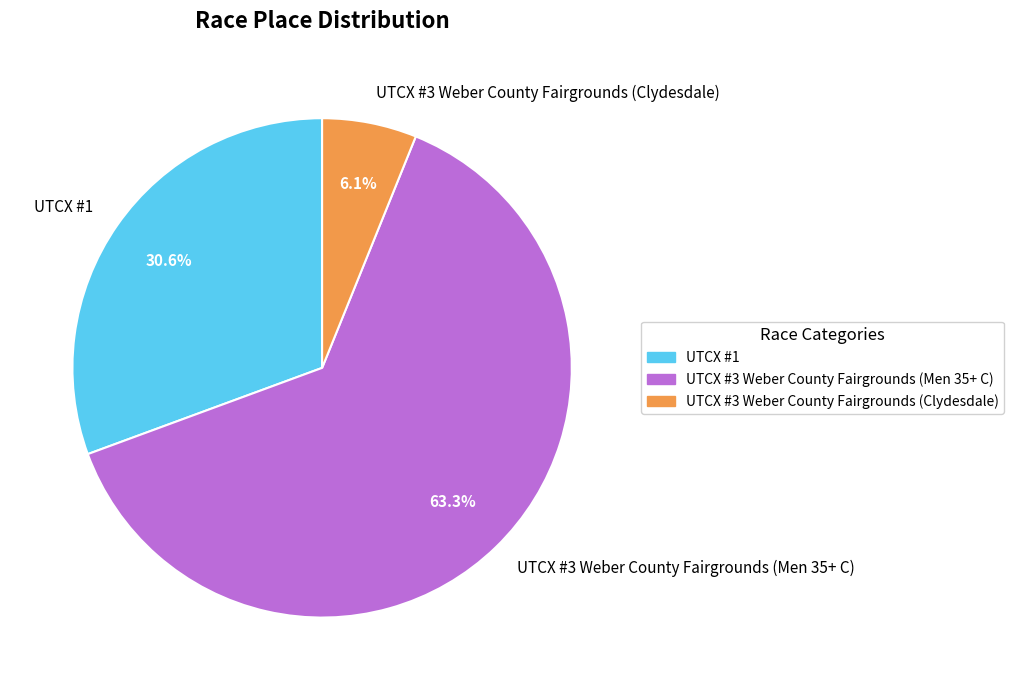

To the nearest percent, what is the difference between the UTCX #3 Weber County Fairgrounds (Men 35+ C) and UTCX #3 Weber County Fairgrounds (Clydesdale) slice percentages?

57%